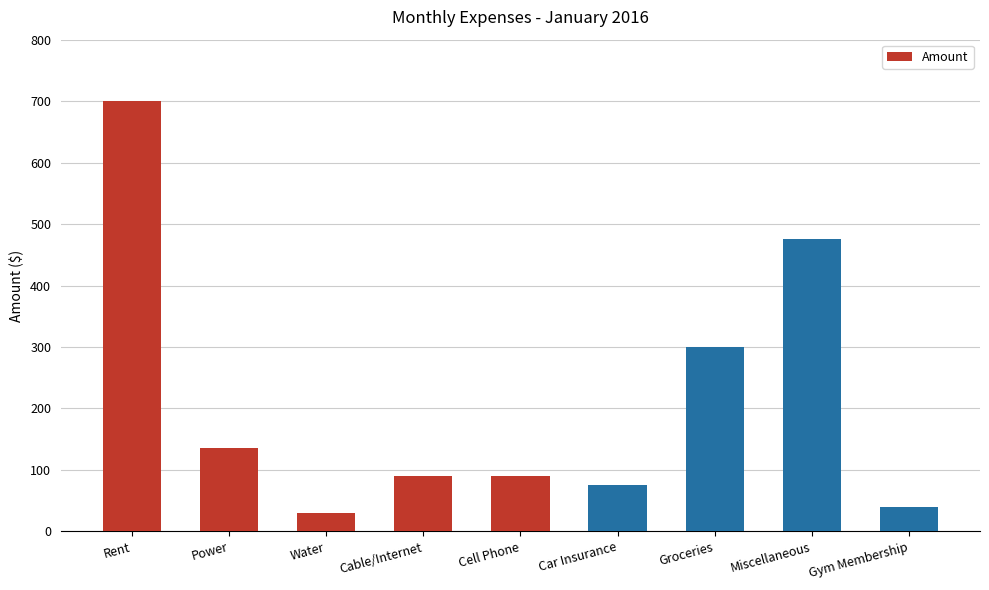

The value at Gym Membership is 40. True or false?

True